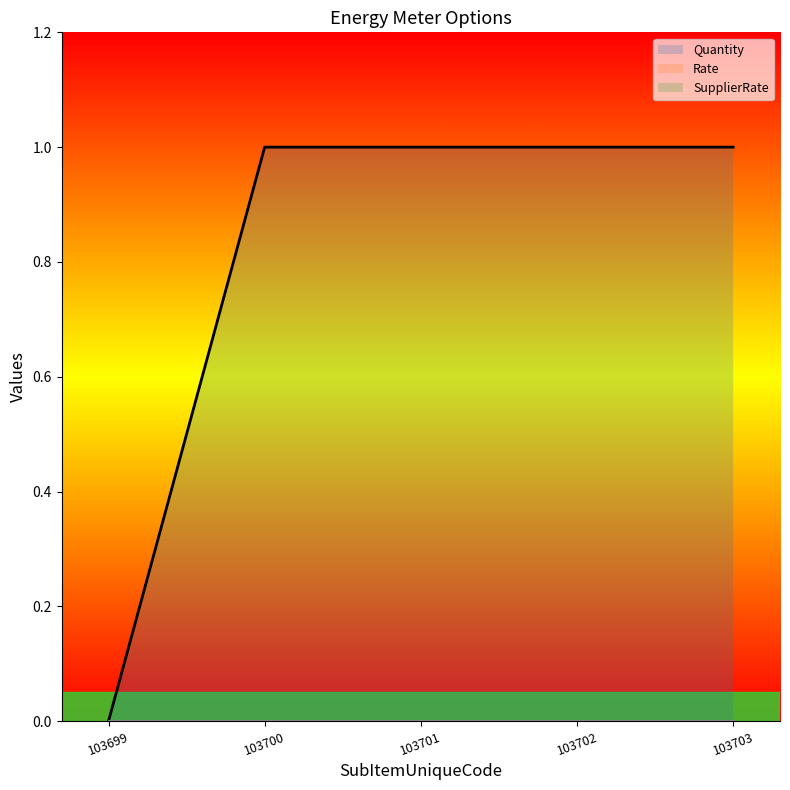

Which label corresponds to the largest value in the chart?

103700